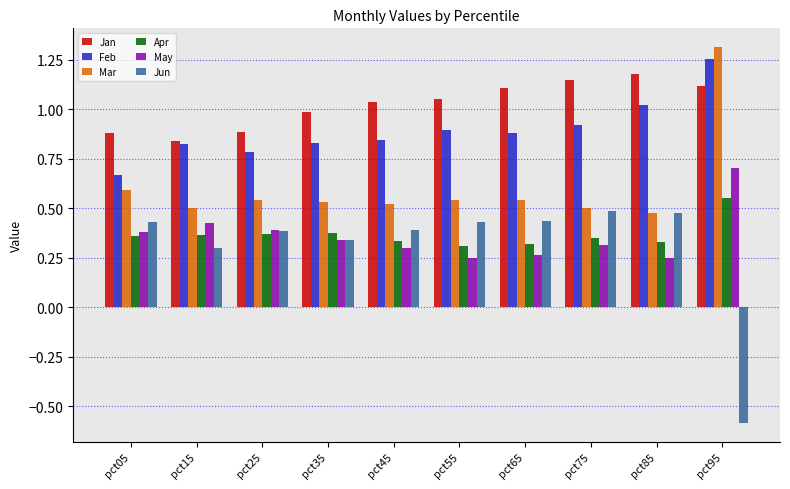

Which series has the largest range (max minus min)?

Jun